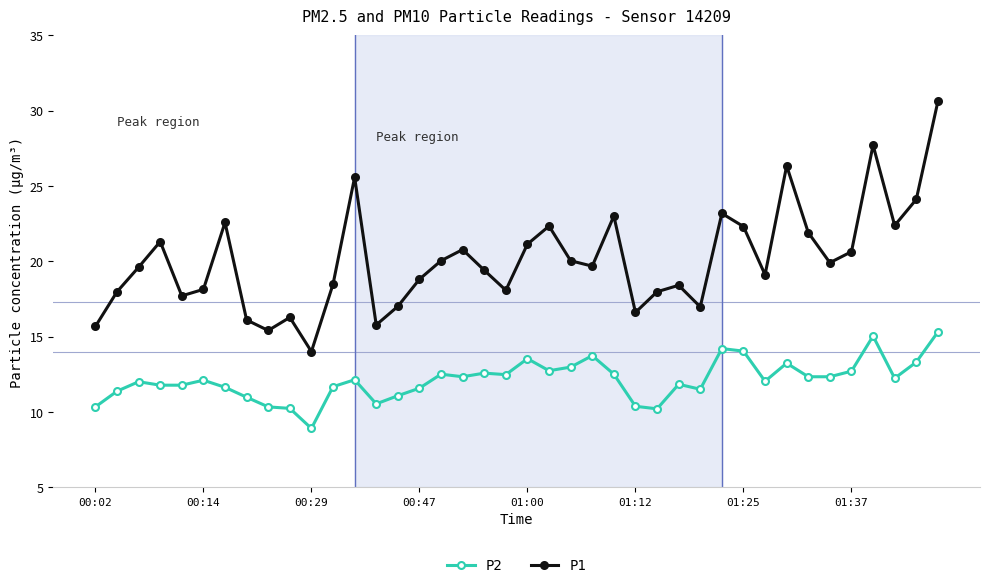

Rank the series by their average value, from lowest to highest.

P2, P1